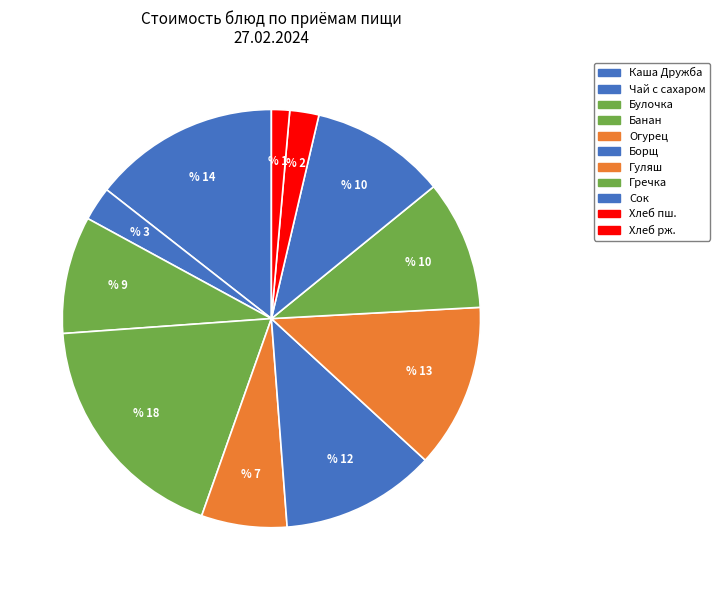

How many segments does this pie chart have?

11